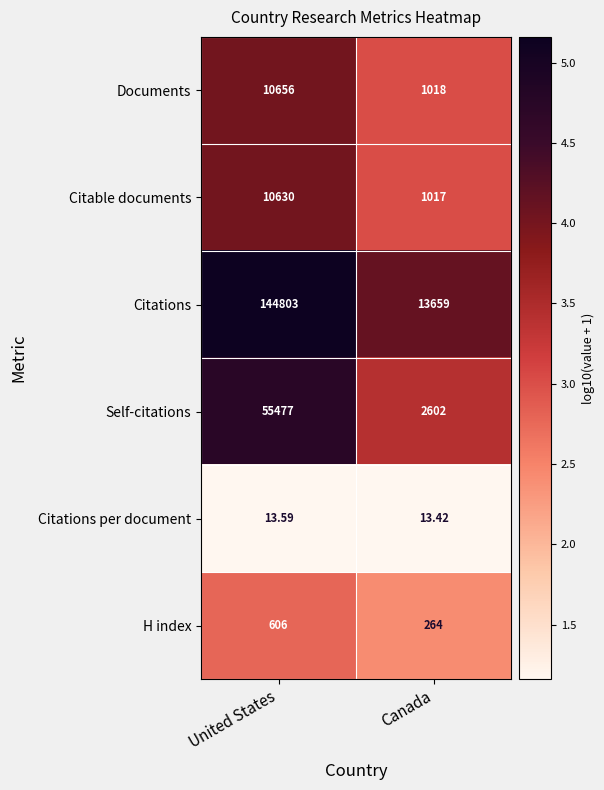

What is the difference between the highest and lowest values at United States?

144789.4